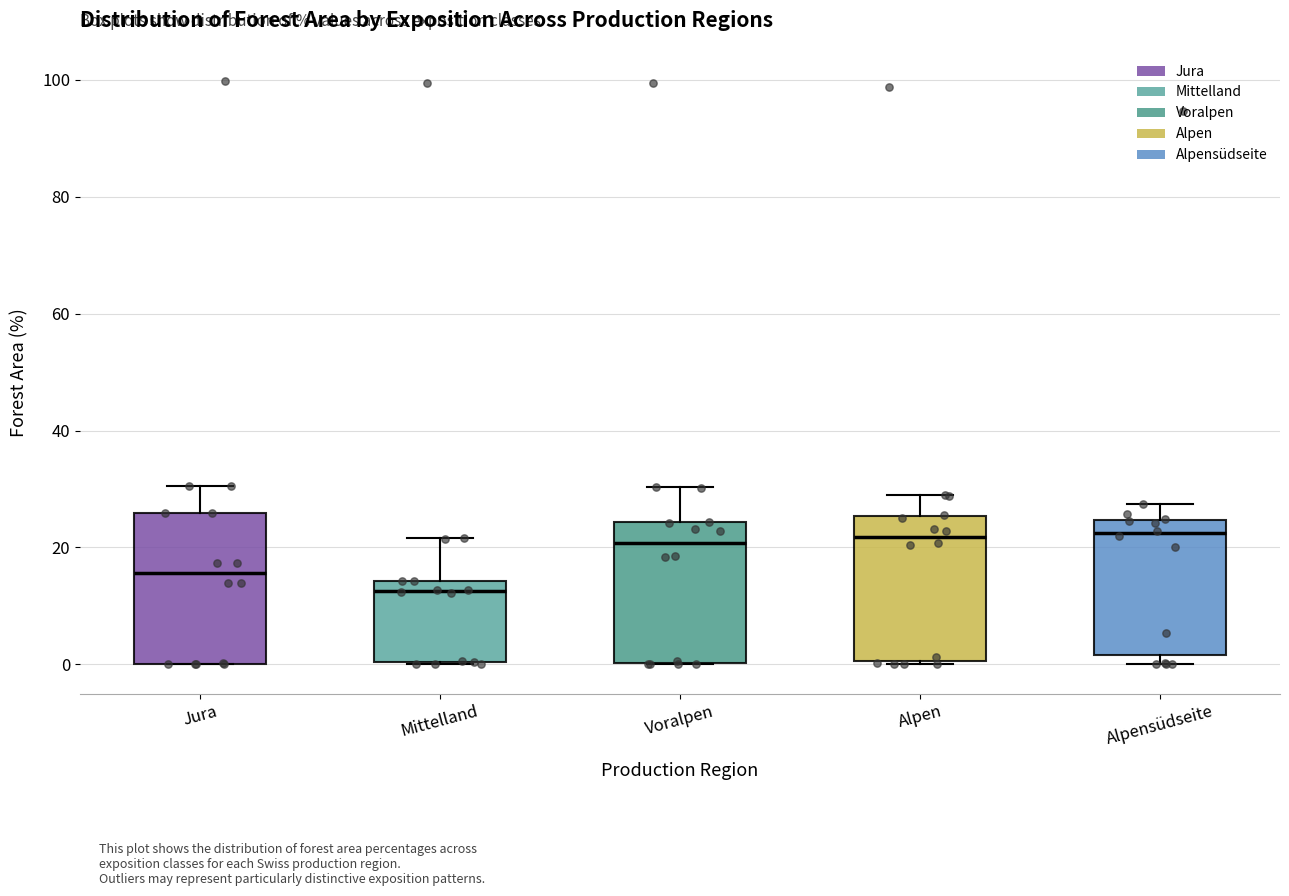

Reading left to right, read every box against the y-axis: the position of its median line, the range the box covers, and the ends of its whiskers. The values are not printed on the chart, so give them approximately, as read against the axis.

Jura: median 16, box 0 to 26, whiskers 0 to 30
Mittelland: median 12, box 0 to 14, whiskers 0 to 22
Voralpen: median 20, box 0 to 24, whiskers 0 to 30
Alpen: median 22, box 0 to 26, whiskers 0 to 30
Alpensüdseite: median 22, box 2 to 24, whiskers 0 to 28